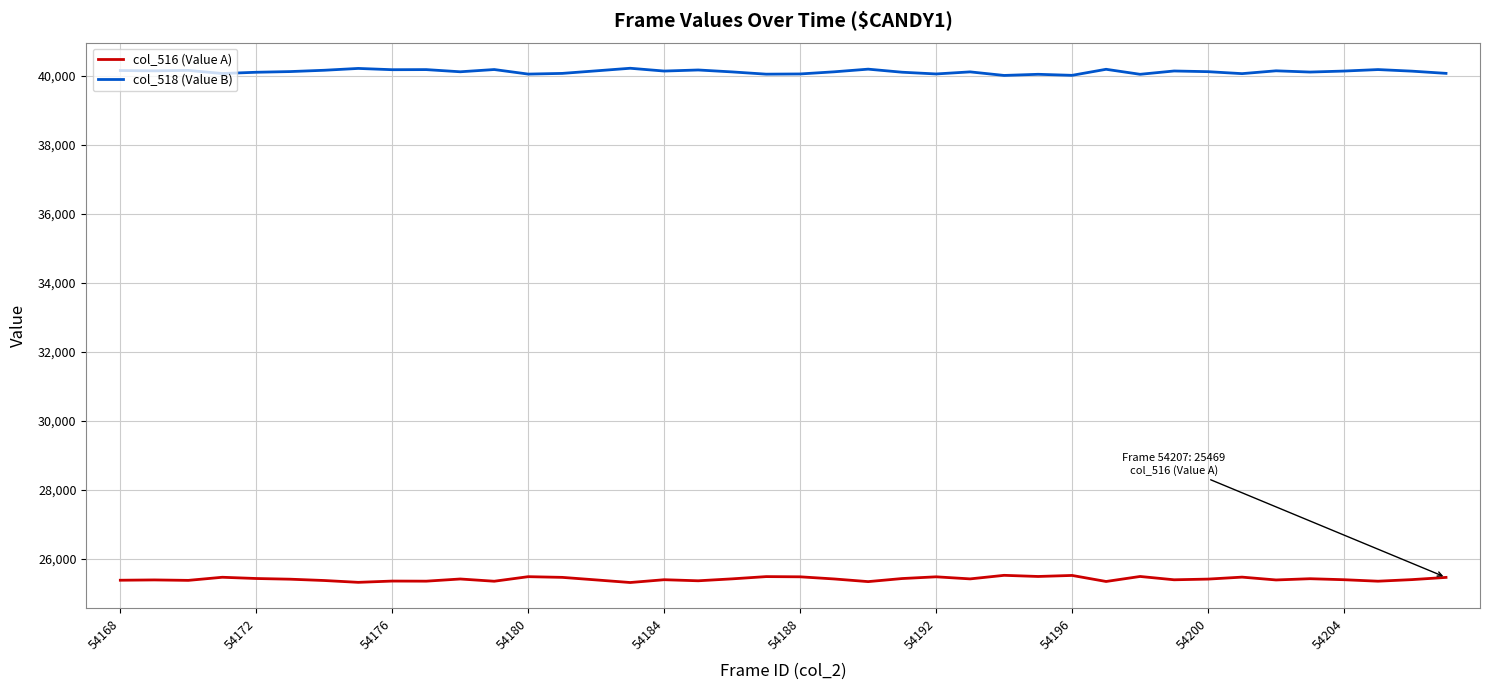

List the series in order of their peak value, lowest first.

col_516 (Value A), col_518 (Value B)